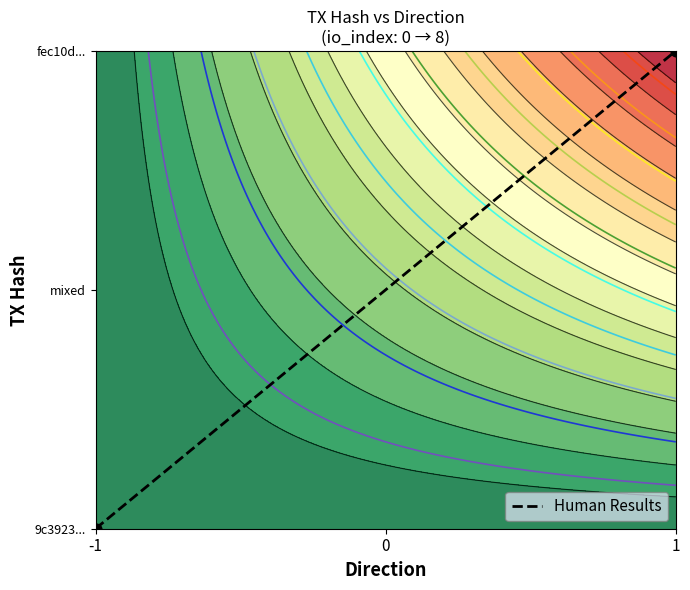

What is the sum of all values?

1